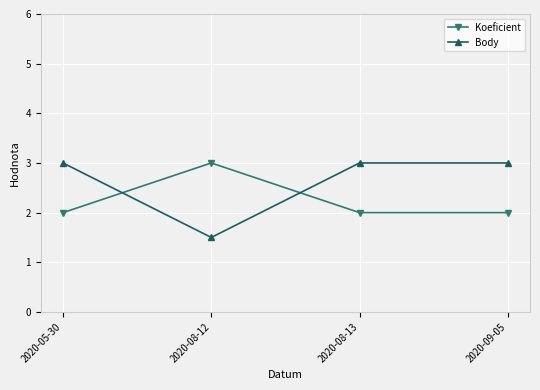

Is the value of Koeficient at 2020-05-30 greater than the value of Body at 2020-08-13?

No